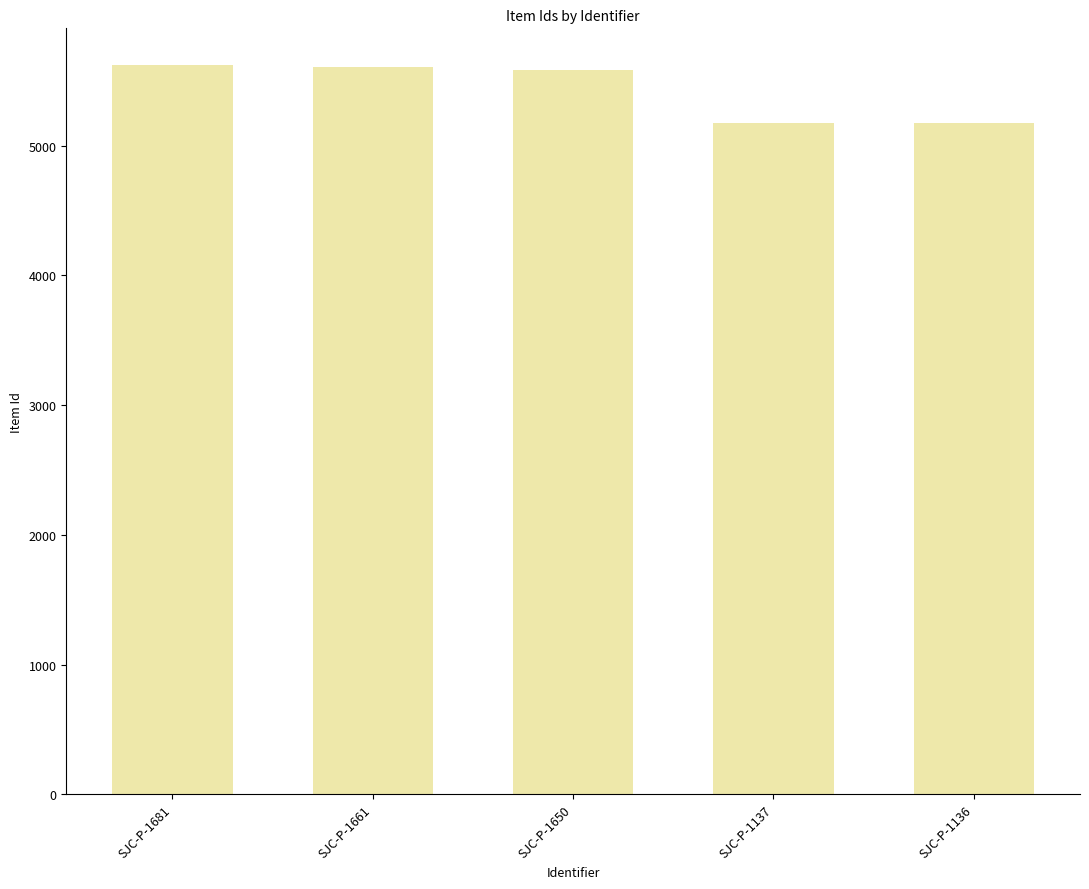

What is the value of the 5th bar from the left?

5174